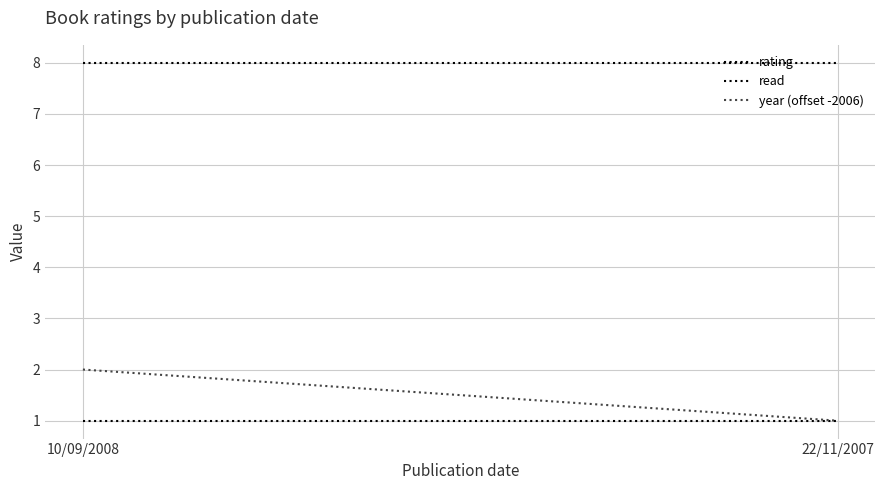

What is the value of the rating point at the 1st from the left?

8